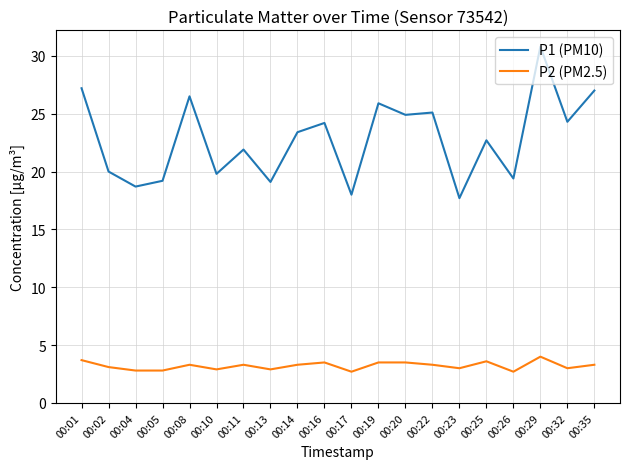

What is the difference between the maximum and minimum values in the P2 (PM2.5) series?

1.3